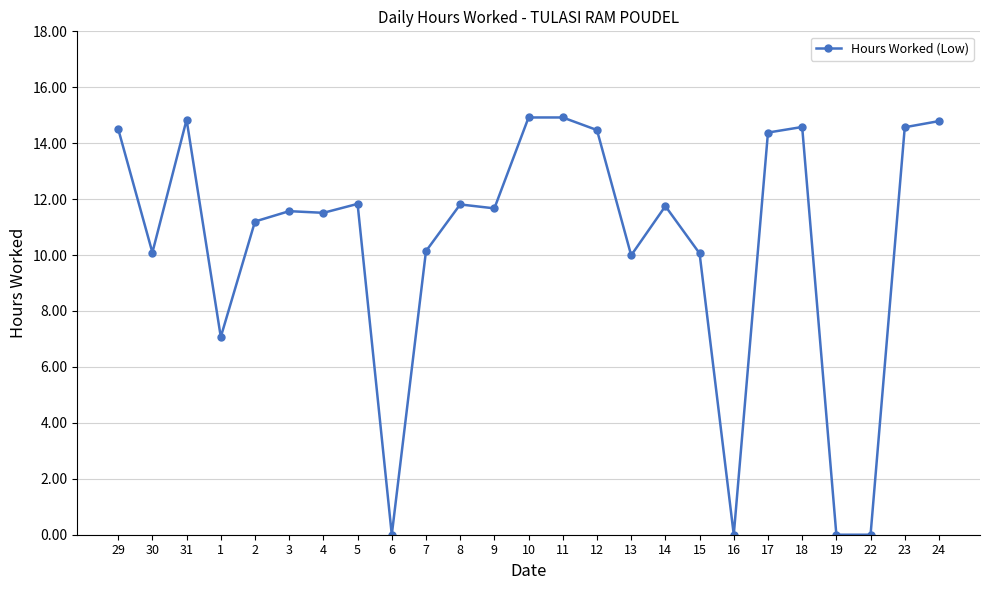

True or false: the data shows 25.5 at 23.

False